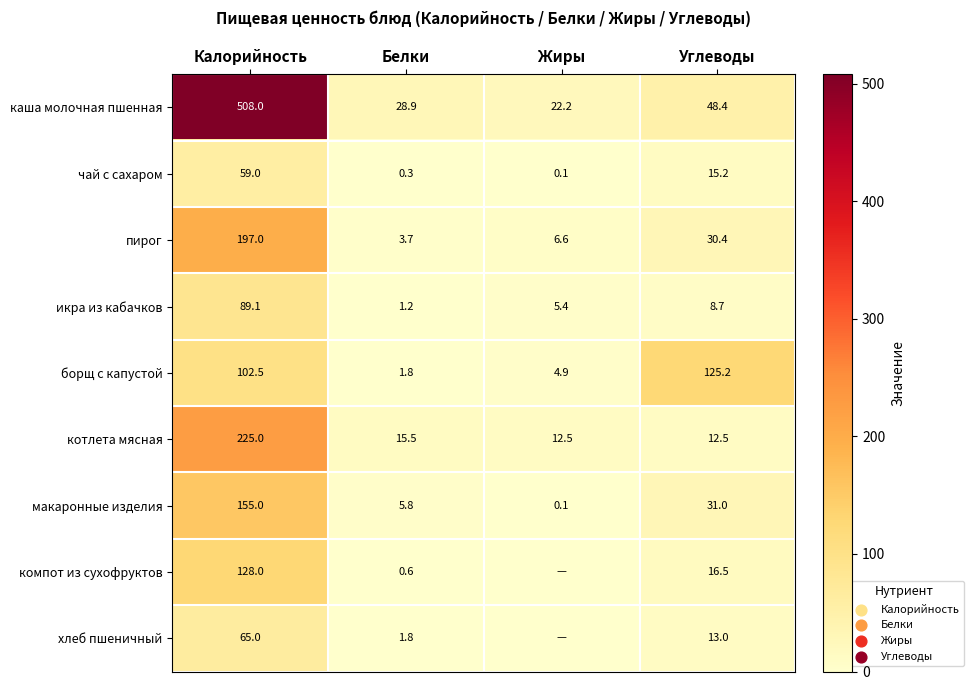

How many categories are shown in the chart?

4